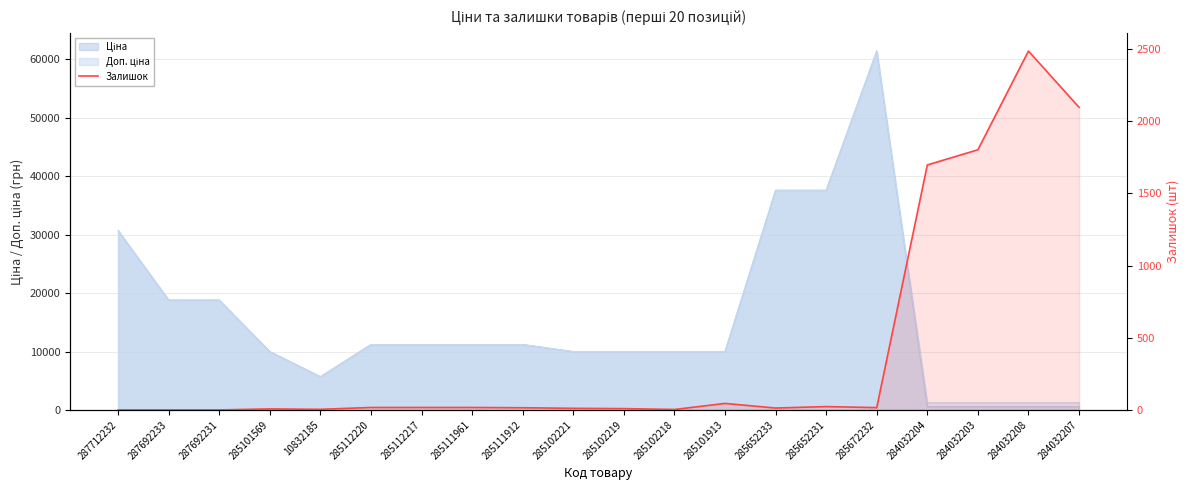

Reading right to left, transcribe all the data shown in this chart.

2096	2486	1802	1697	16	23	13	45	3	9	11	15	17	17	17	4	7	0	0	0